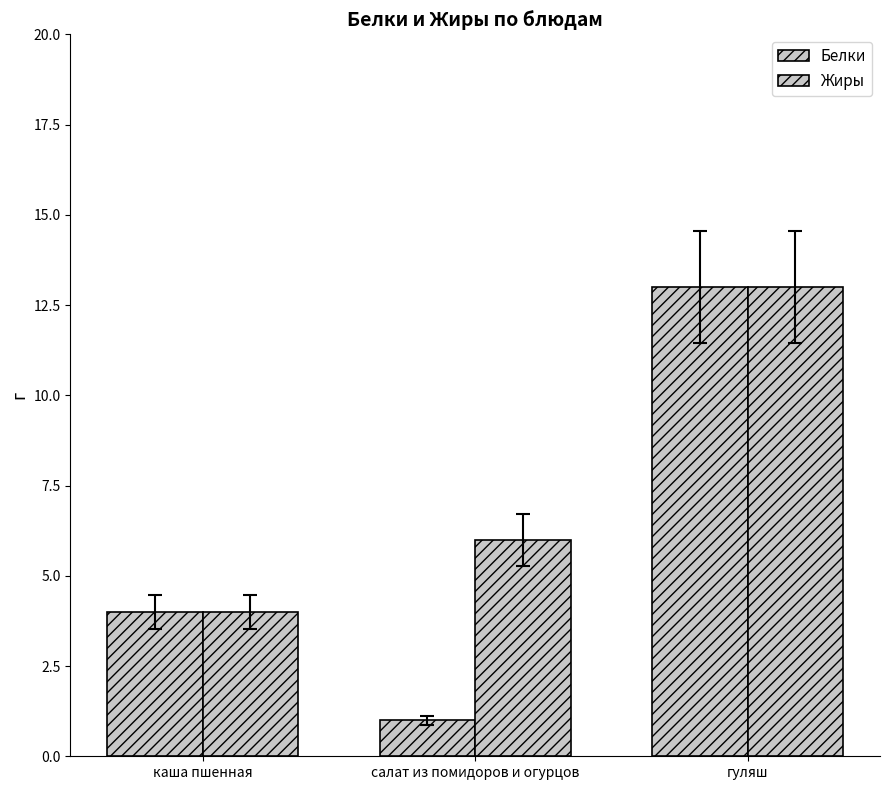

Count the number of categories in the chart.

3